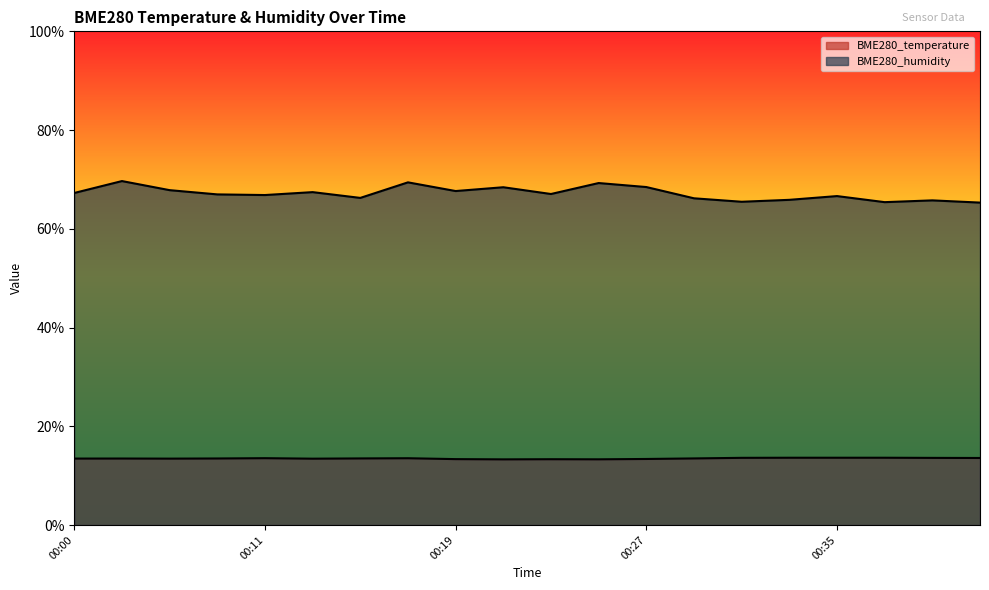

What is the sum of the BME280_temperature values at 00:19 and 00:15?

26.8